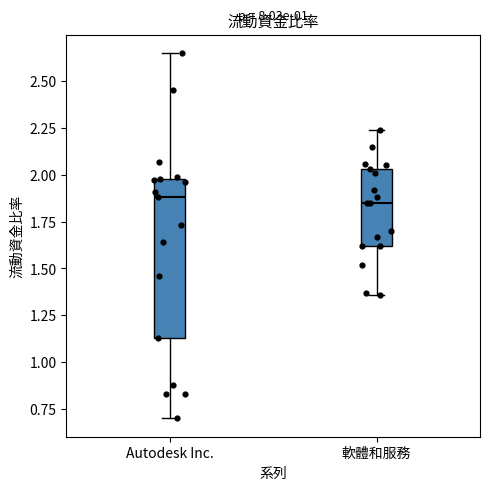

Where does the lower whisker of the box for Autodesk Inc. end on the y-axis? The values are not printed on the chart, so give them approximately, as read against the axis.

0.70